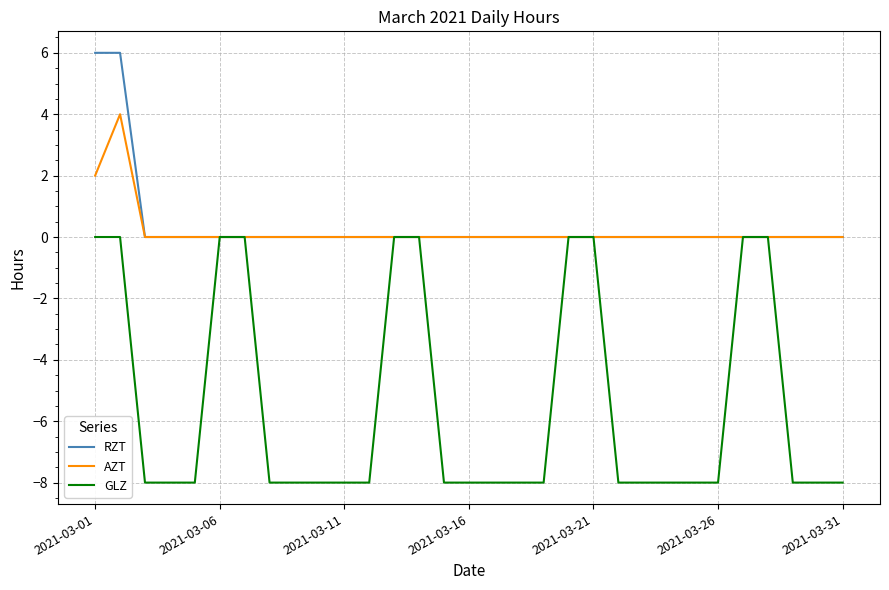

Rank the series by their maximum value, from highest to lowest.

RZT, AZT, GLZ